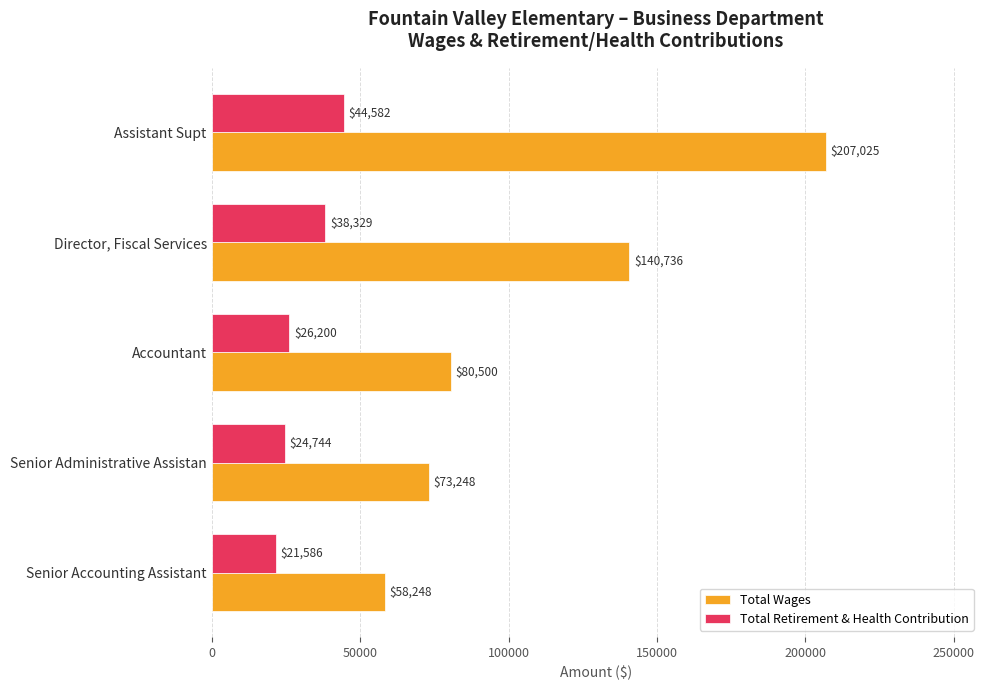

Is it true that Total Wages equals 16175 at Senior Accounting Assistant?

False